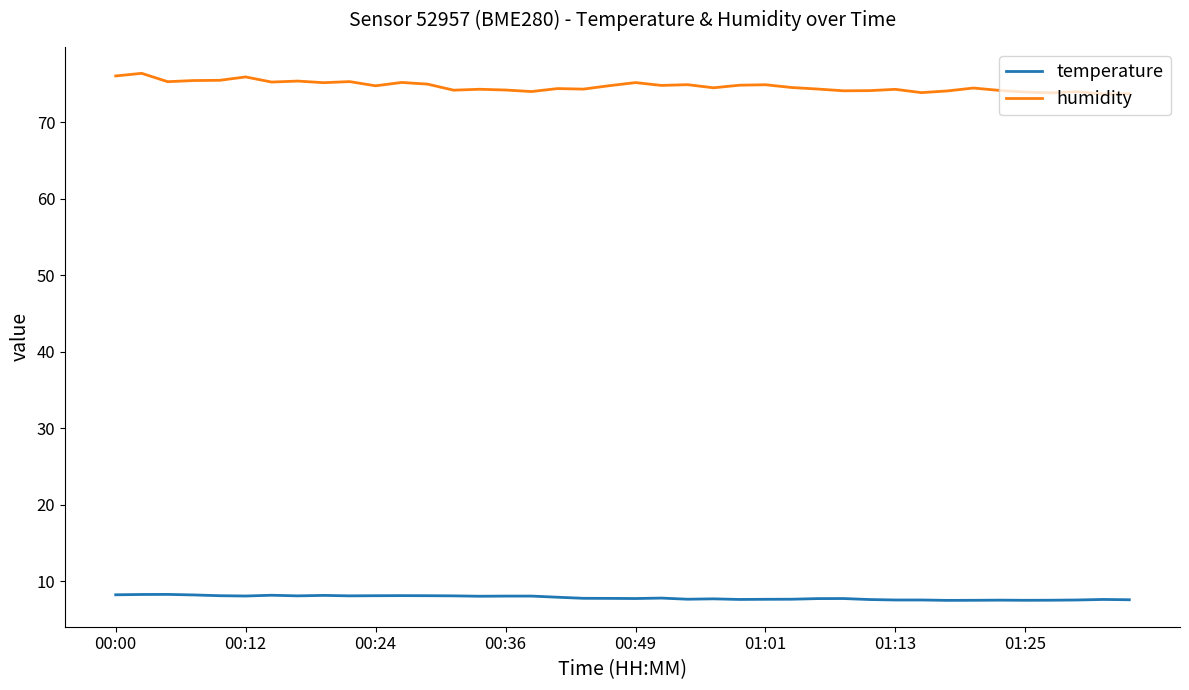

True or false: humidity and temperature intersect in this chart.

False